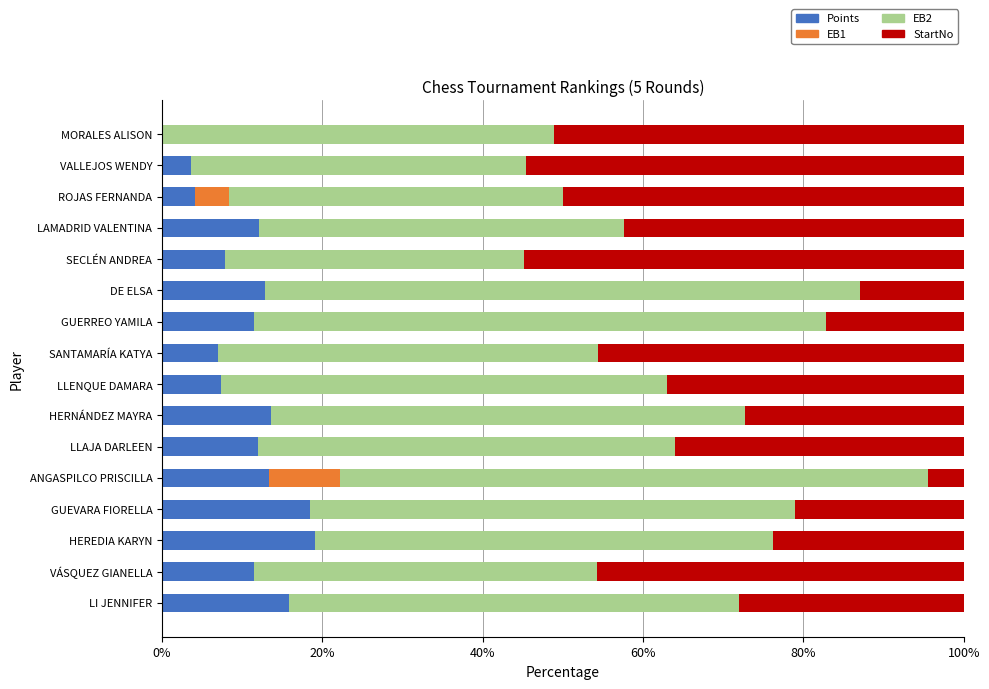

How many distinct data groups are displayed?

4